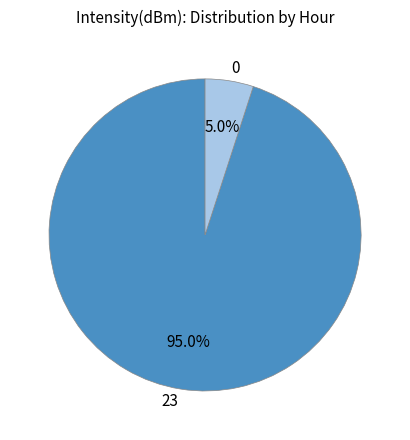

Do 23 and 0 together represent more than half of the pie?

Yes